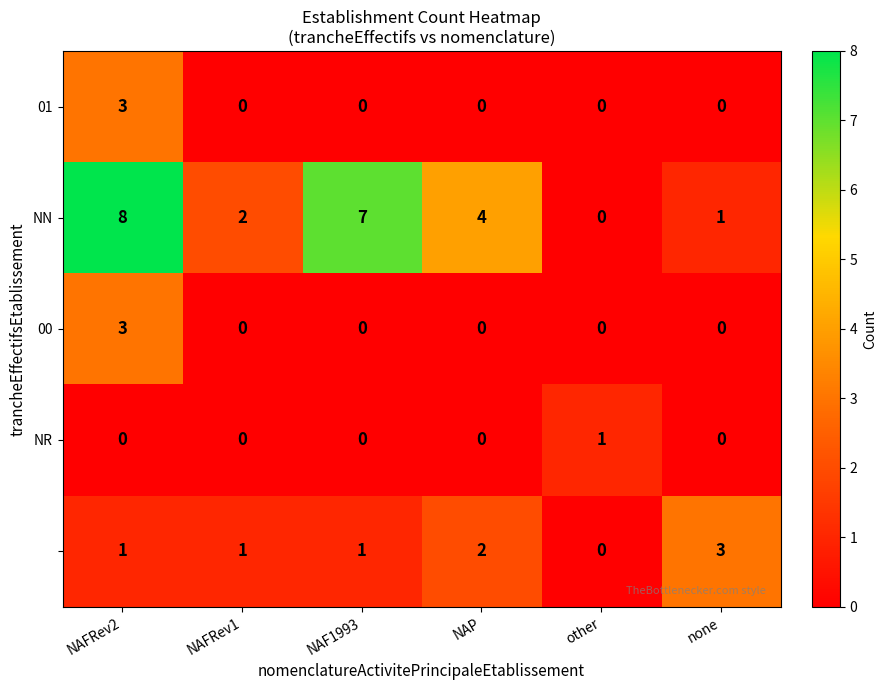

What is the greatest value displayed?

8